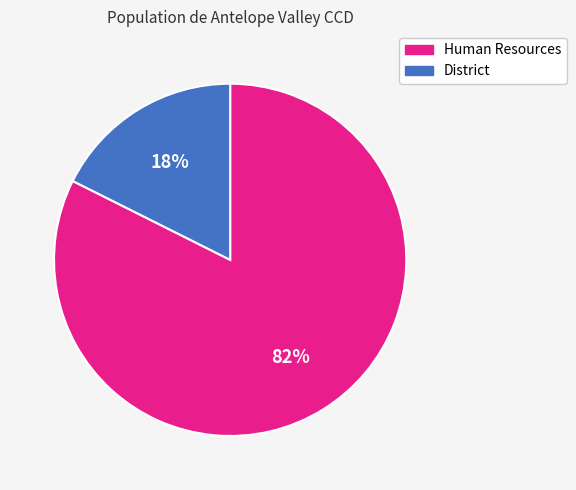

Approximately how many times larger is the value at District compared to Human Resources?

0.2